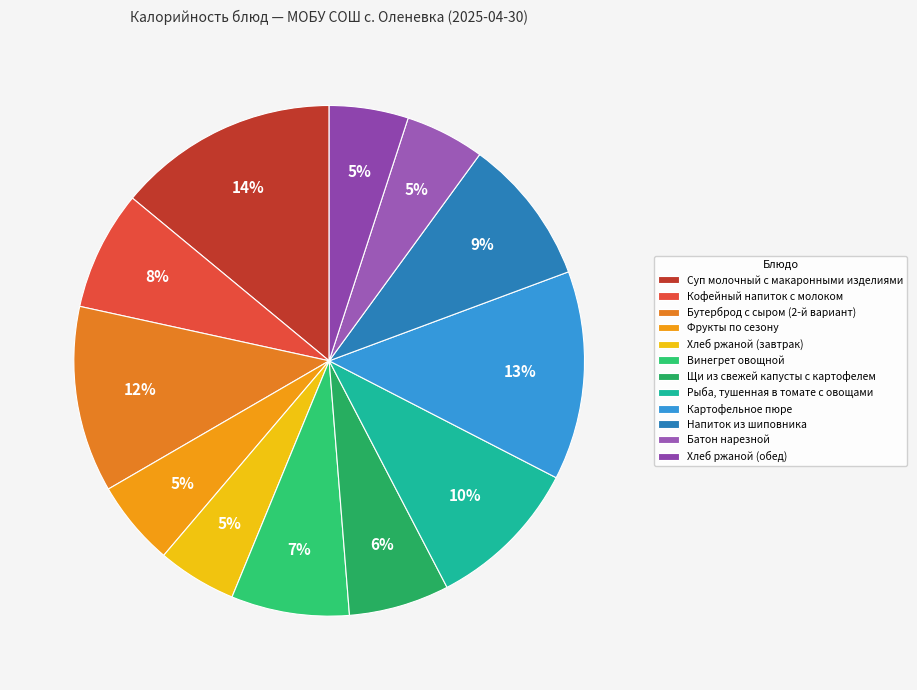

What is the ratio of the value at Суп молочный с макаронными изделиями to the value at Щи из свежей капусты с картофелем?

2.2